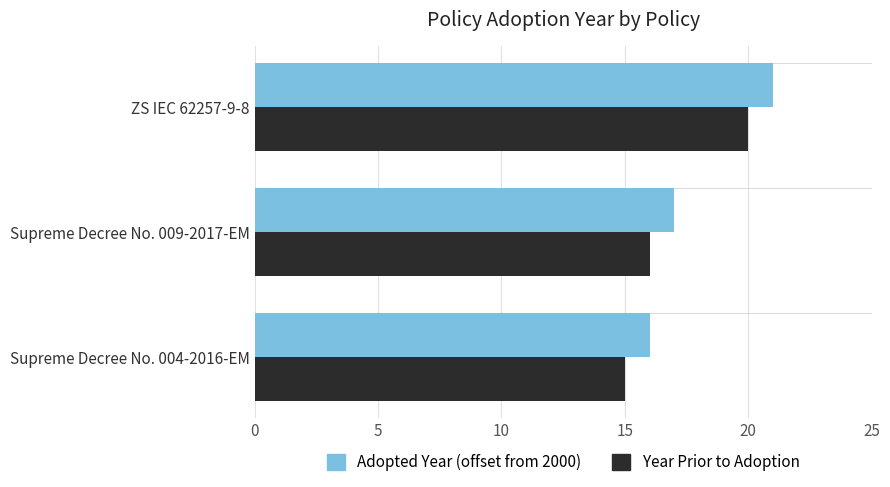

Where is Adopted Year (offset from 2000) nearest to the value 18?

Supreme Decree No. 009-2017-EM